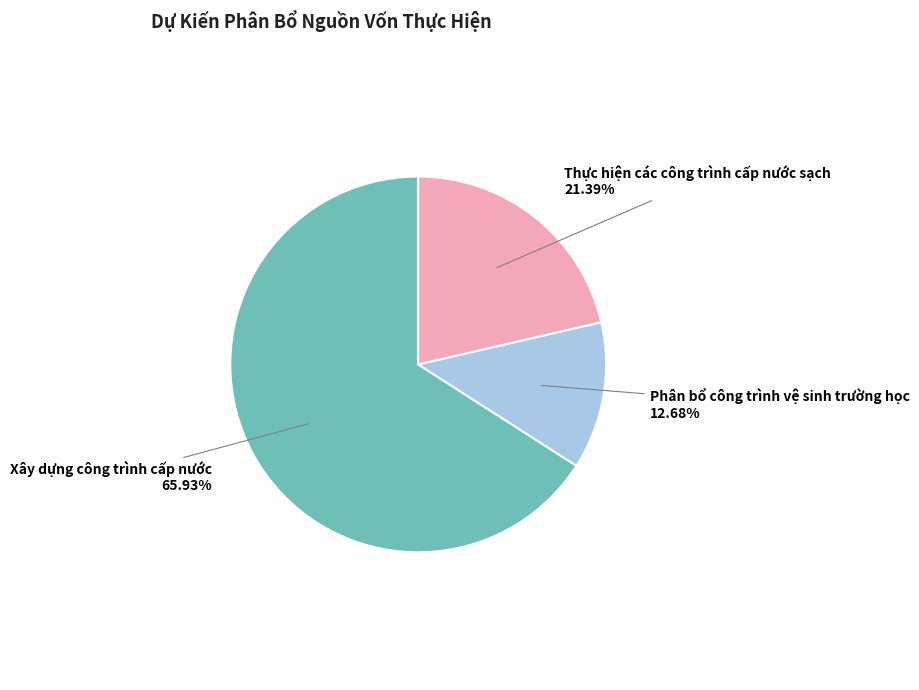

Which category has the smallest portion of the pie?

Phân bổ công trình vệ sinh trường học